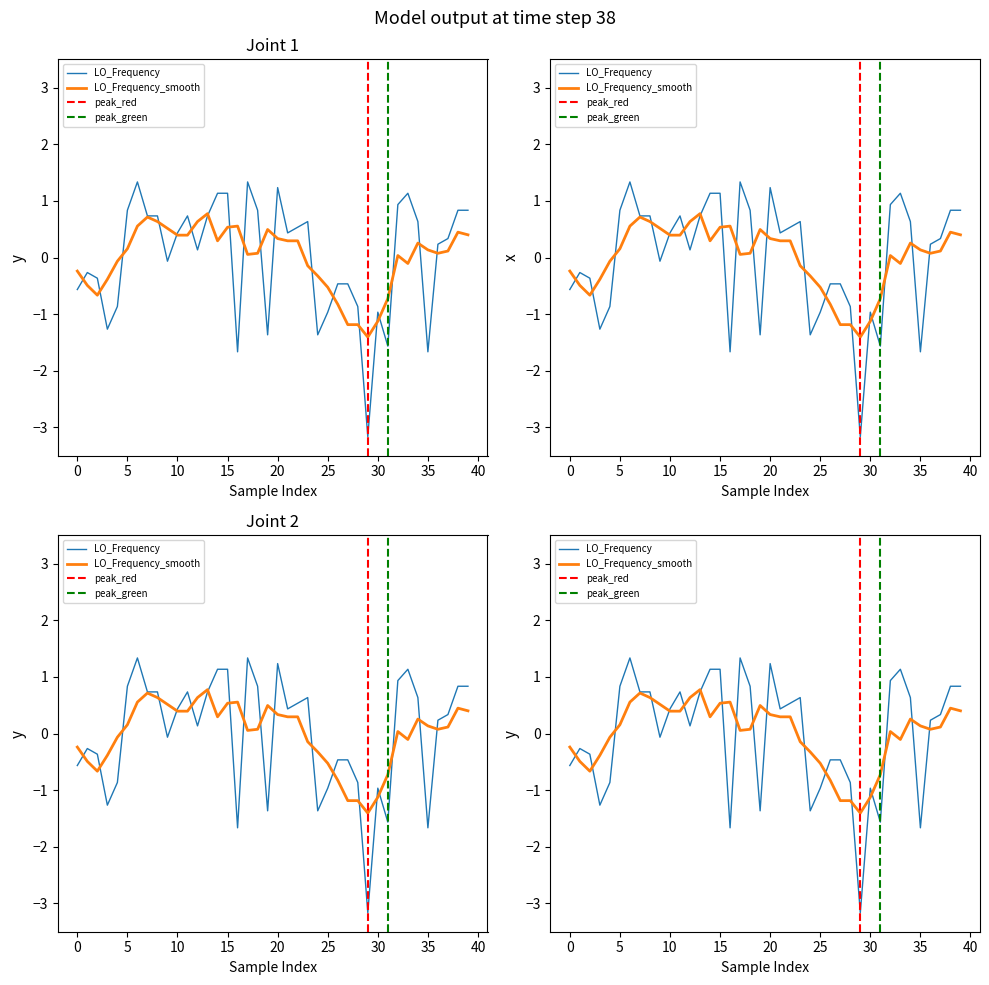

What is the difference between the maximum and minimum values?

4.5